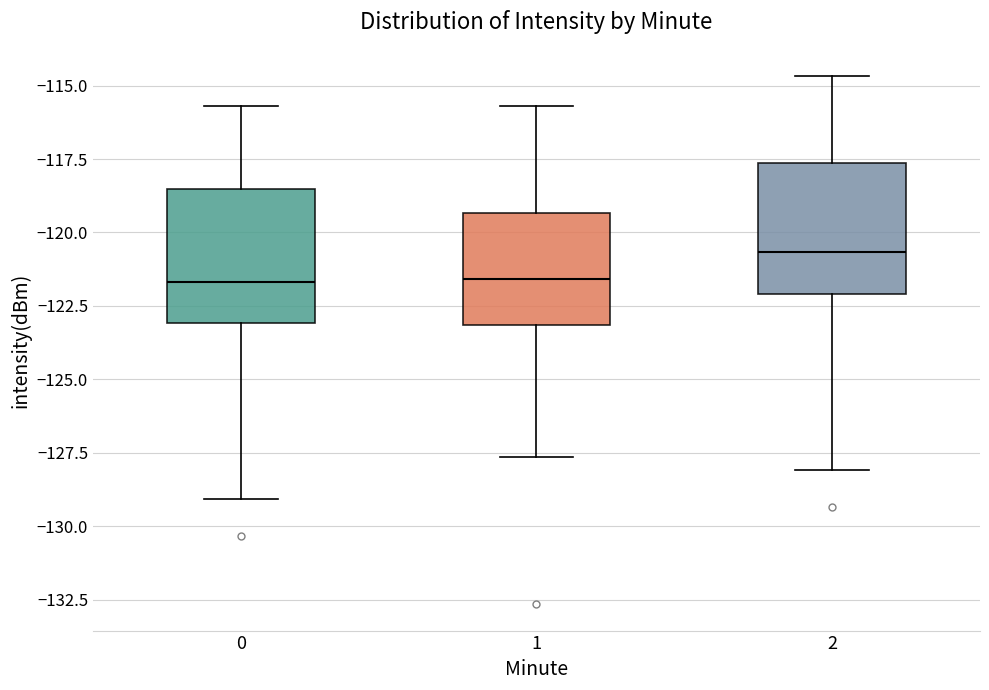

Which box has the highest median line?

2